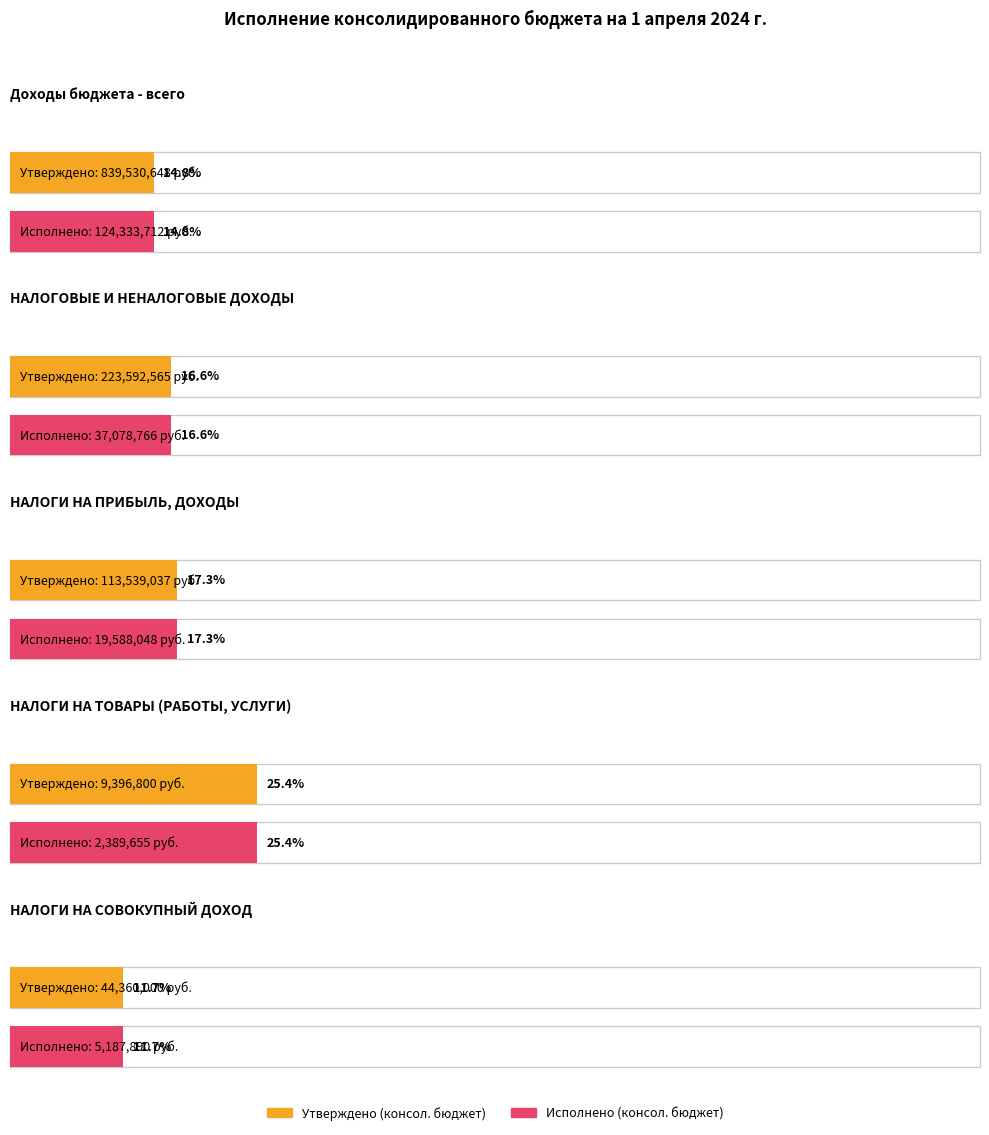

Is it true that Утверждено (консол. бюджет) equals 50178907.1 at НАЛОГИ НА ПРИБЫЛЬ, ДОХОДЫ?

False